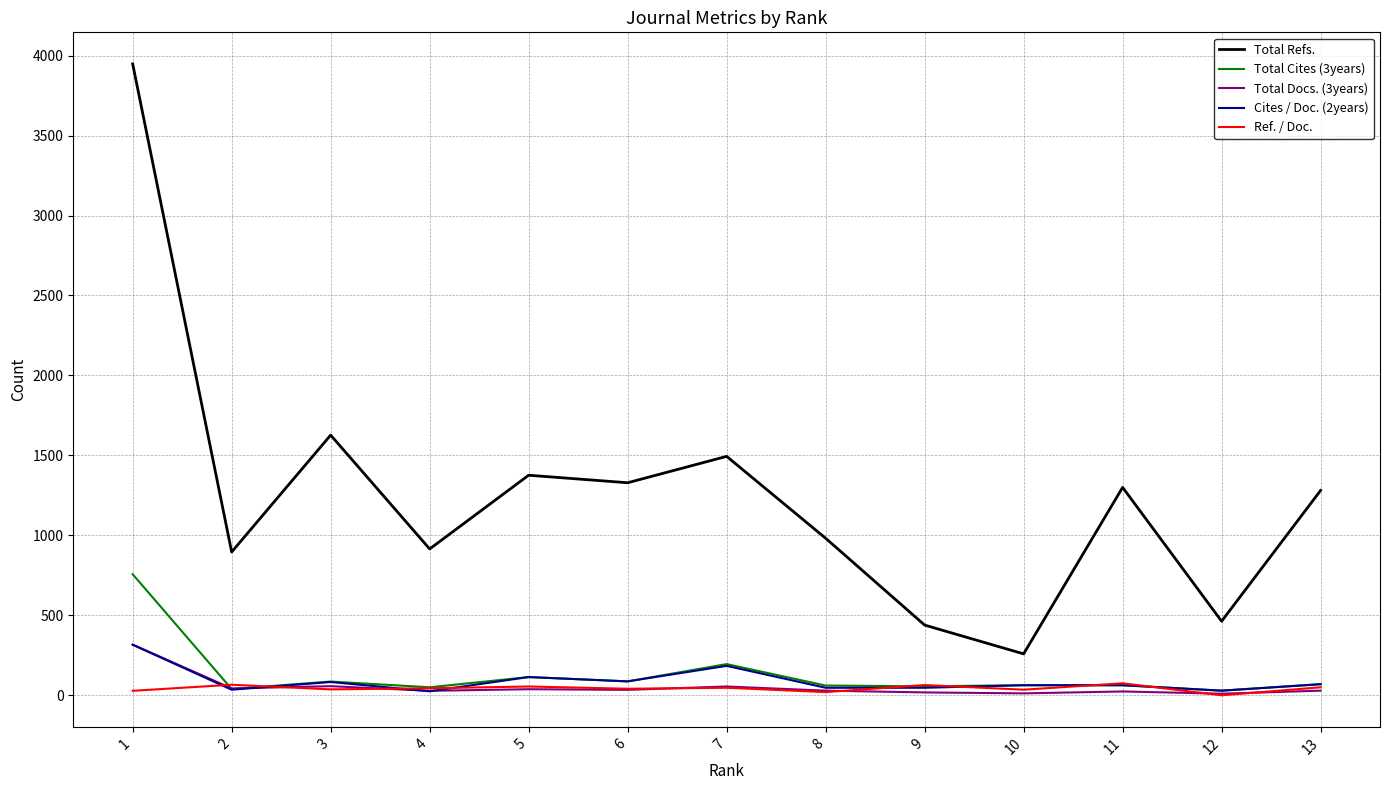

Where is the first local maximum for Cites / Doc. (2years)?

3